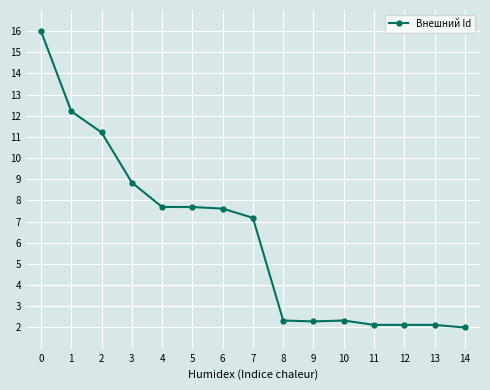

The value at 11 is 0.5. True or false?

False